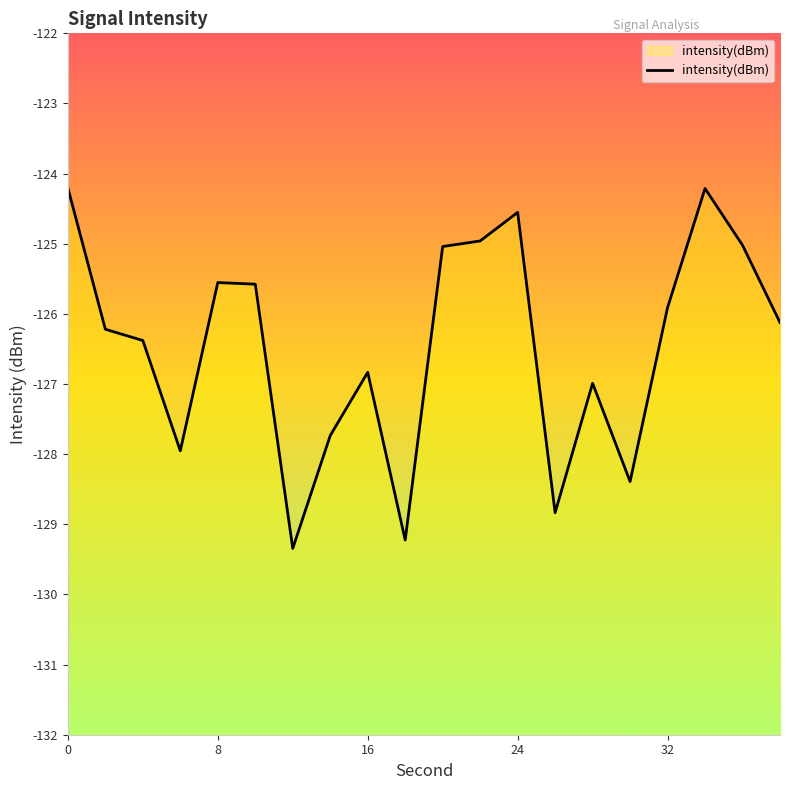

What is the difference between the second highest and second lowest values?

5.0